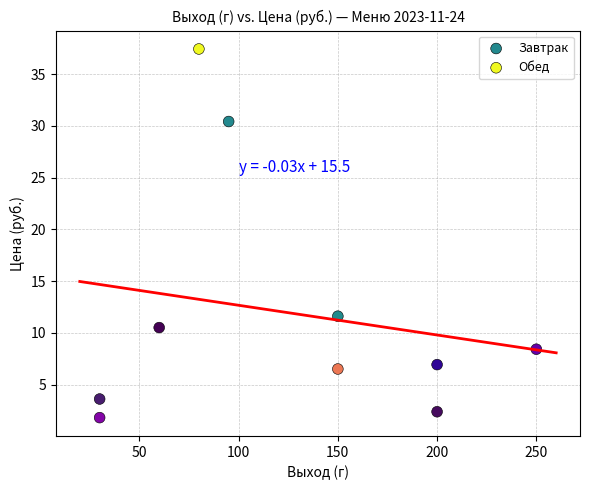

Which series has the widest spread of Y values?

Обед